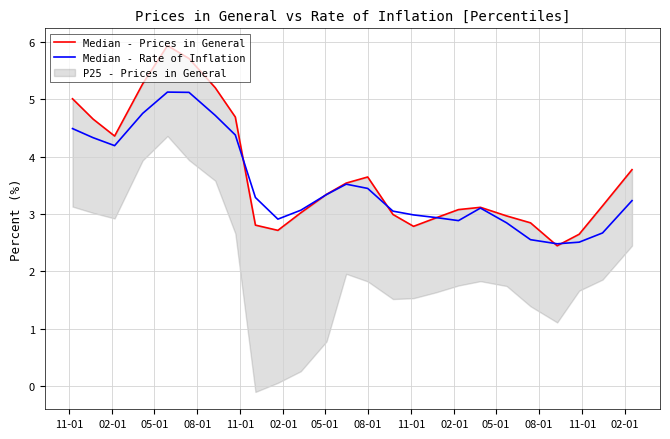

Reading right to left, what are all the values shown in this chart?

Median - Prices in General: 3.8	3.1	2.6	2.4	2.8	3.0	3.1	3.1	2.9	2.8	3.0	3.6	3.5	3.3	3.0	2.7	2.8	4.7	5.2	5.7	5.9	5.3	4.4	4.7	5.0
Median - Rate of Inflation: 3.2	2.7	2.5	2.5	2.6	2.8	3.1	2.9	2.9	3.0	3.0	3.4	3.5	3.3	3.1	2.9	3.3	4.4	4.7	5.1	5.1	4.8	4.2	4.3	4.5